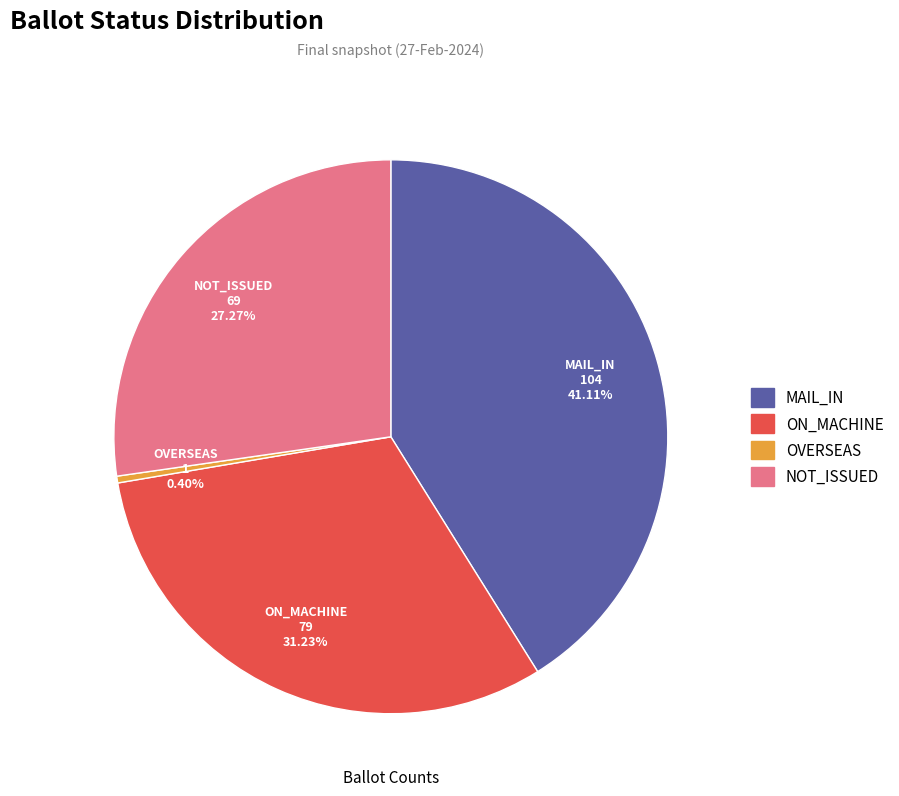

Is there any slice that represents more than half of the pie?

No